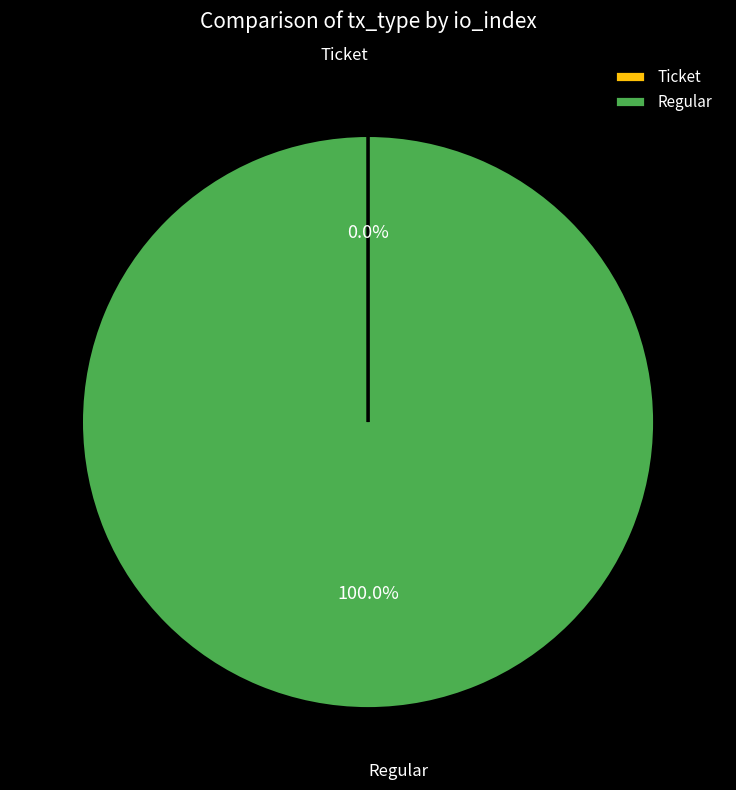

Is there a majority slice in this chart?

Yes